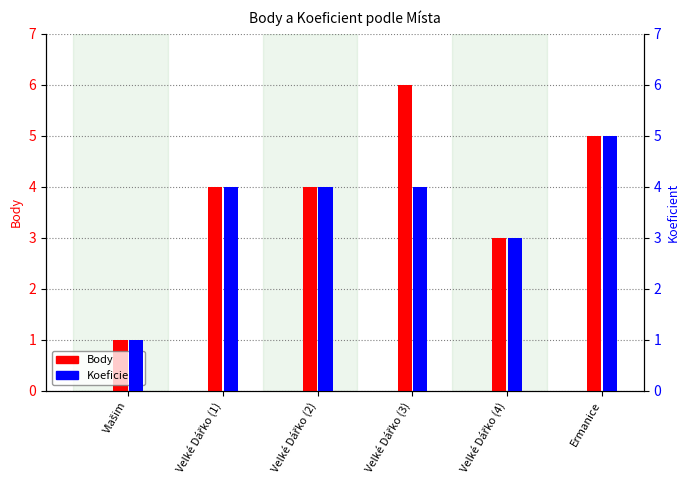

Which series has the largest total across all categories?

Body